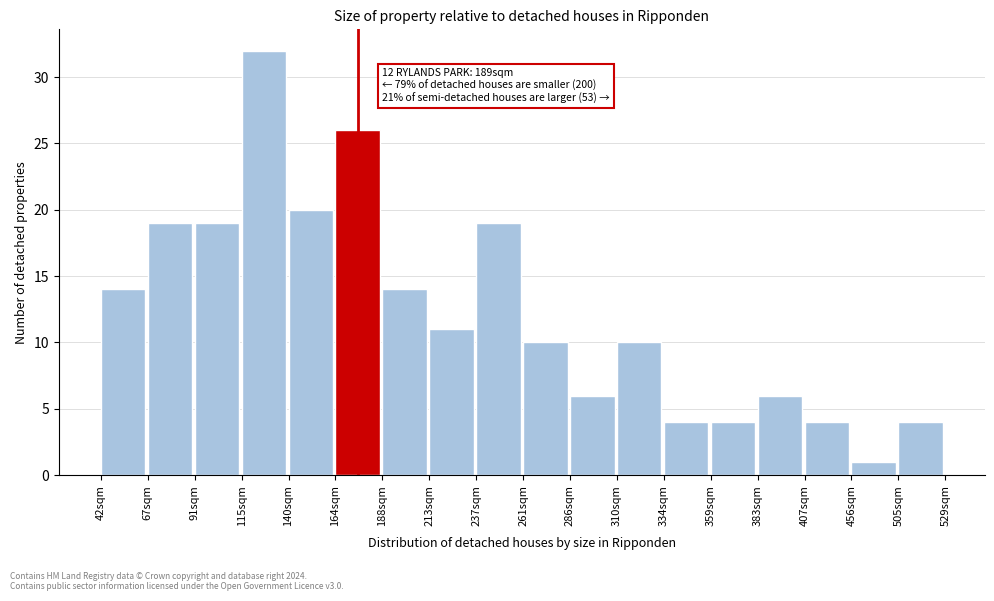

Reading left to right, transcribe all the data shown in this chart.

42sqm=14	67sqm=19	91sqm=19	115sqm=32	140sqm=20	164sqm=26	188sqm=14	213sqm=11	237sqm=19	261sqm=10	286sqm=6	310sqm=10	334sqm=4	359sqm=4	383sqm=6	407sqm=4	456sqm=1	505sqm=4